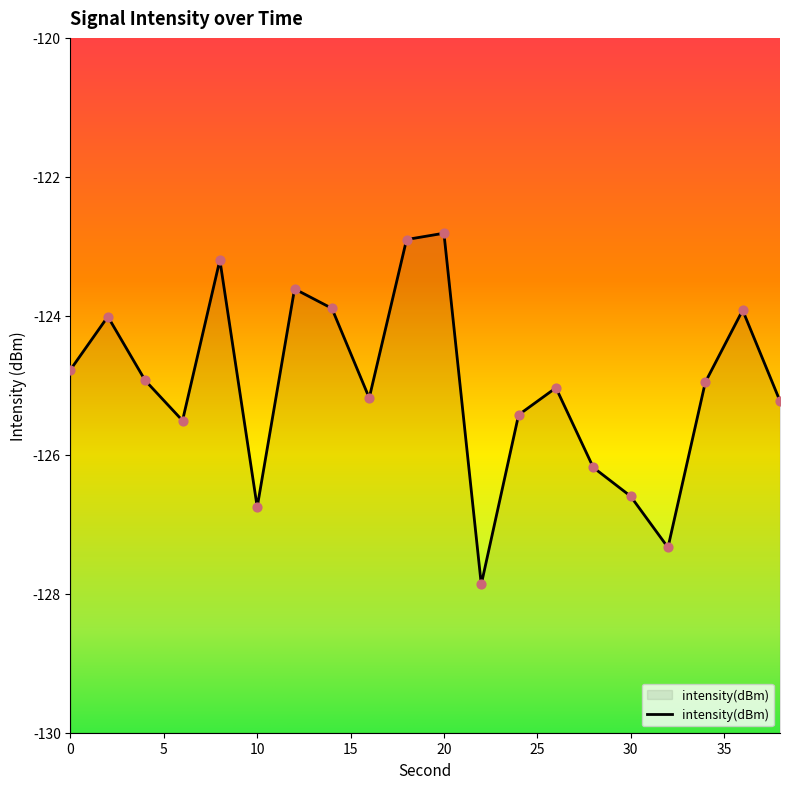

Between 0 and 36, which is larger?

36